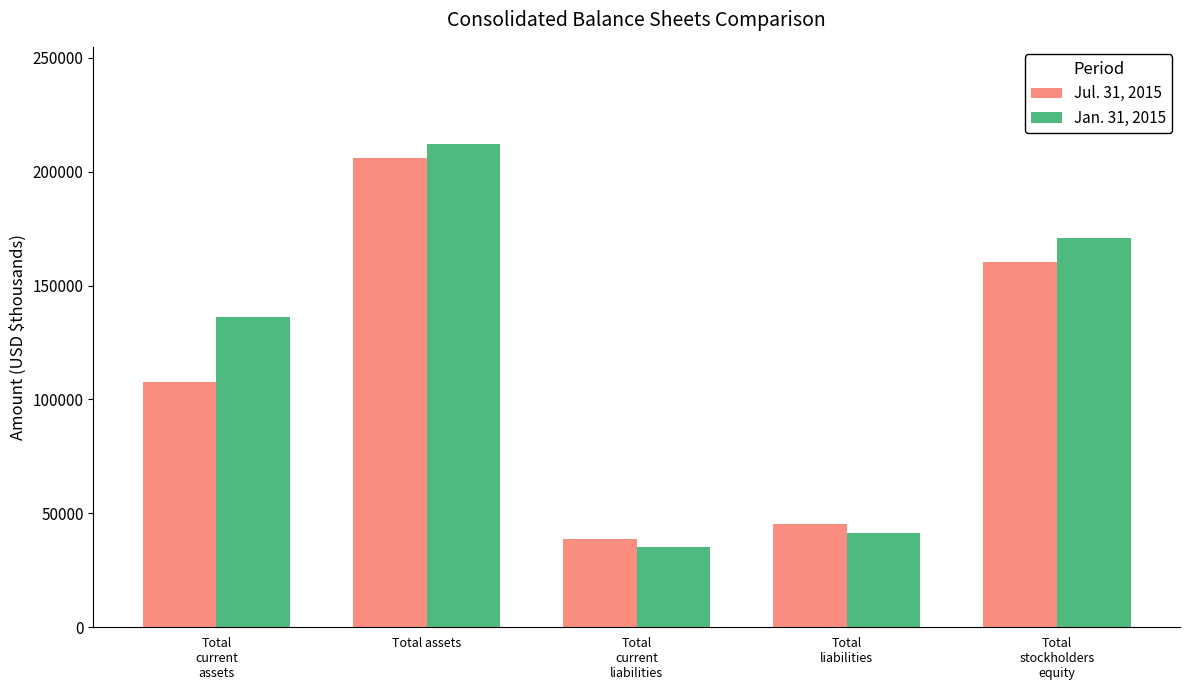

Which series has the widest spread of values?

Jan. 31, 2015